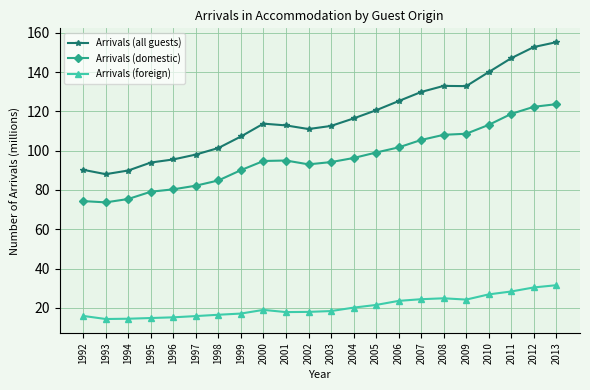

At 2000, list the series in order from largest to smallest.

Arrivals (all guests), Arrivals (domestic), Arrivals (foreign)